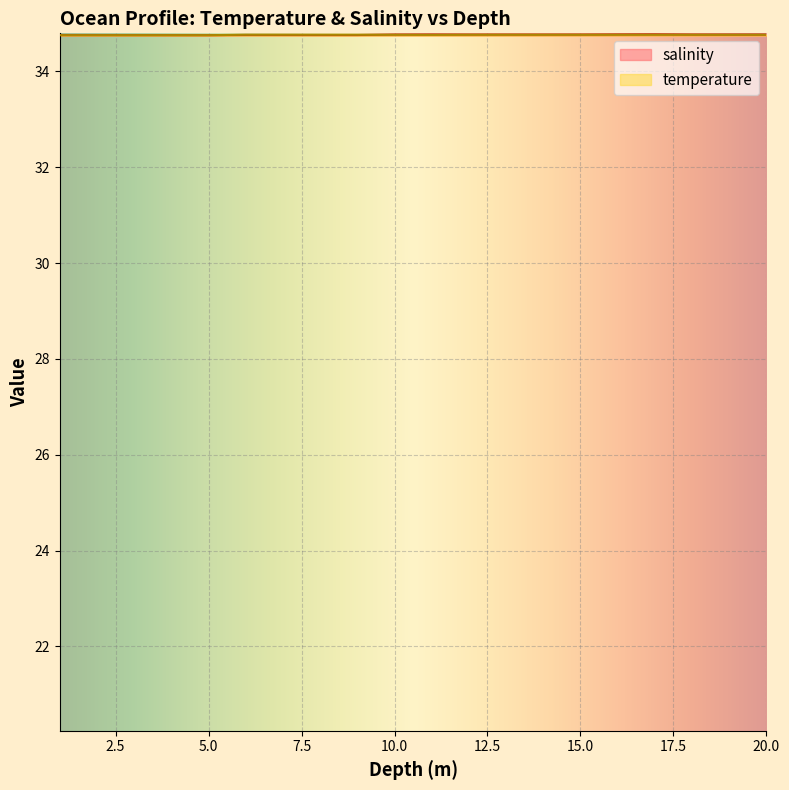

List the series in order of their peak value, highest first.

salinity, temperature